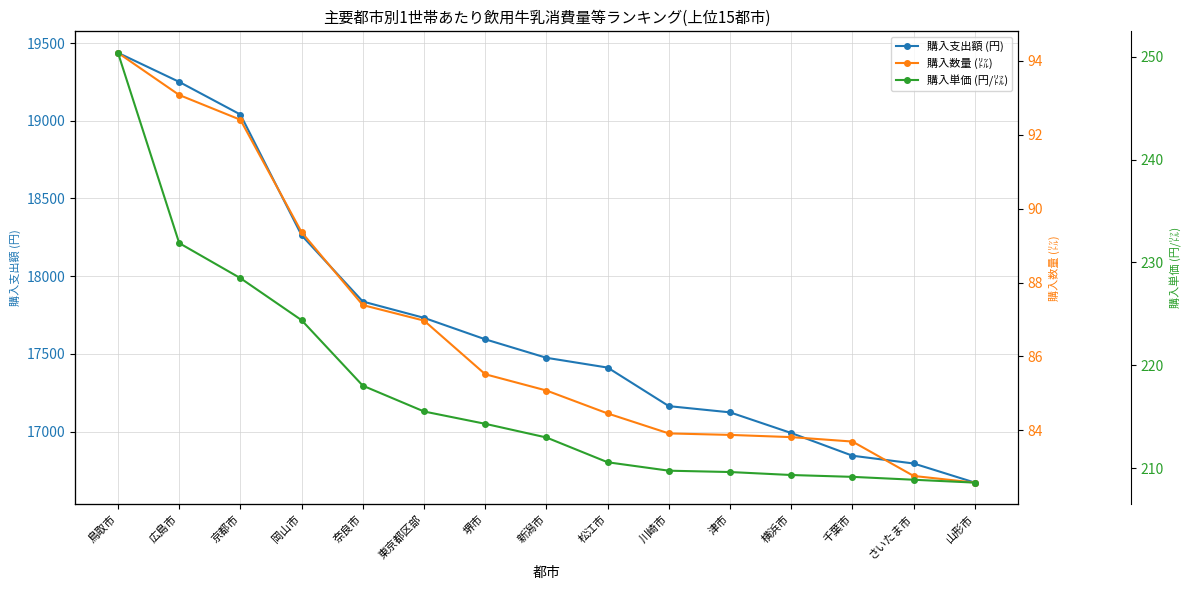

At which label does 購入単価 (円/㍑) first exceed 212?

鳥取市